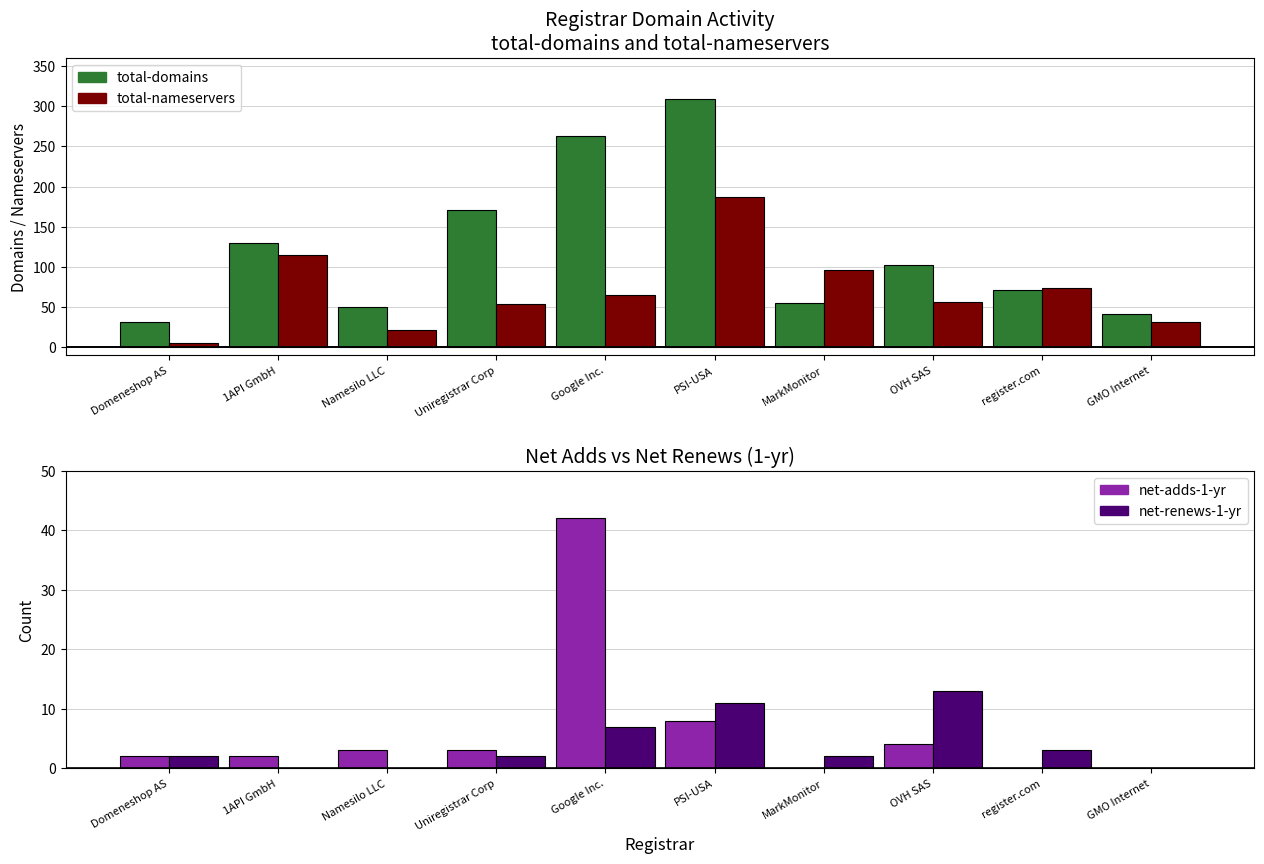

What is the difference between the maximum and minimum values in the attempted-adds series?

42